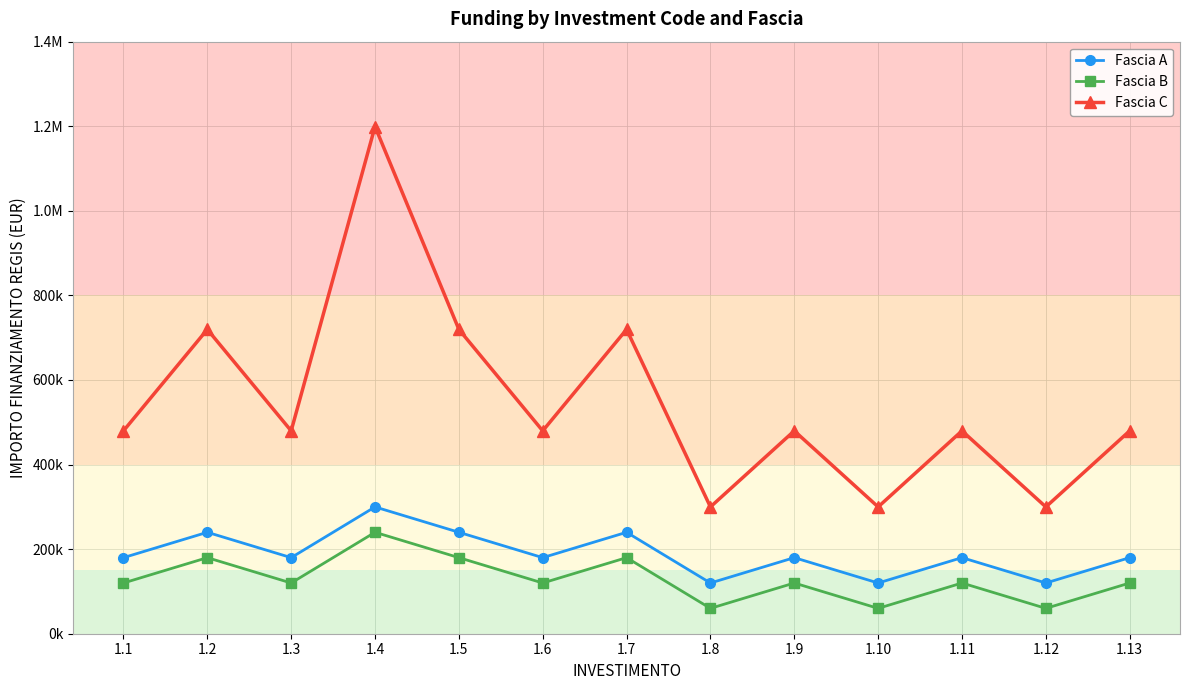

What are all the series names shown in the legend?

Fascia A, Fascia B, Fascia C